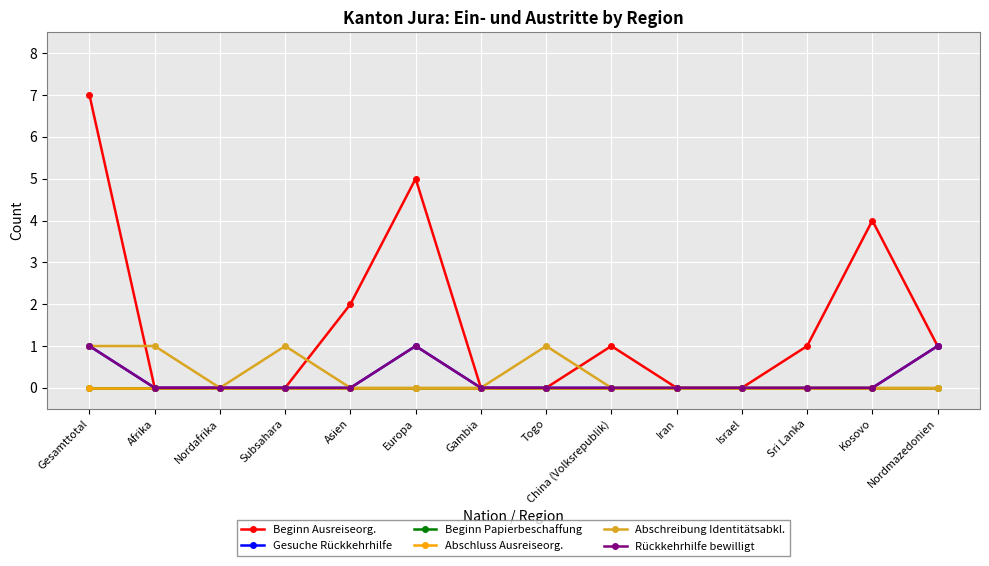

Is this an area chart (filled region under the line)?

No